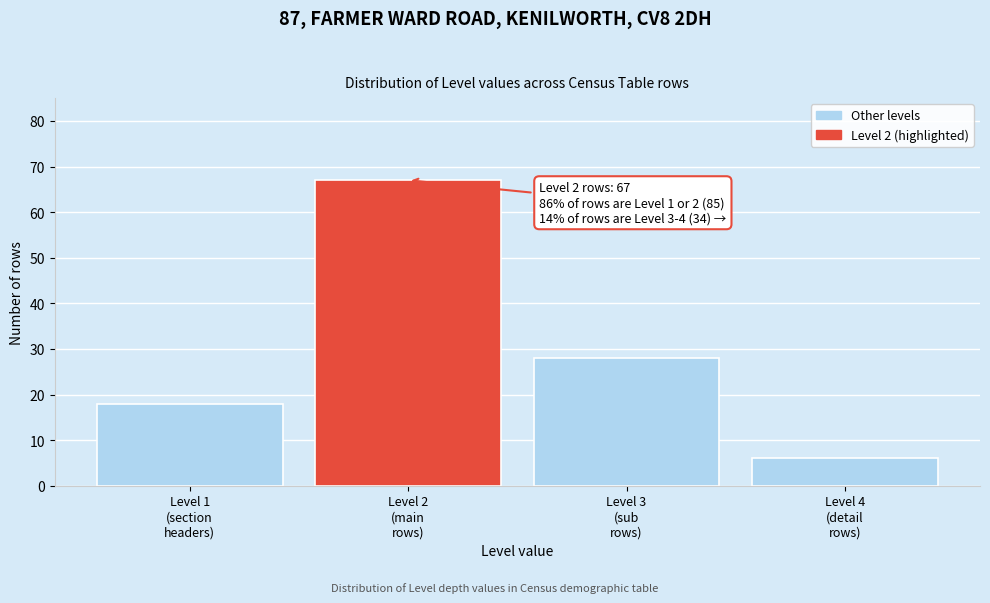

Reading left to right, extract all data points from this chart.

18	67	28	6